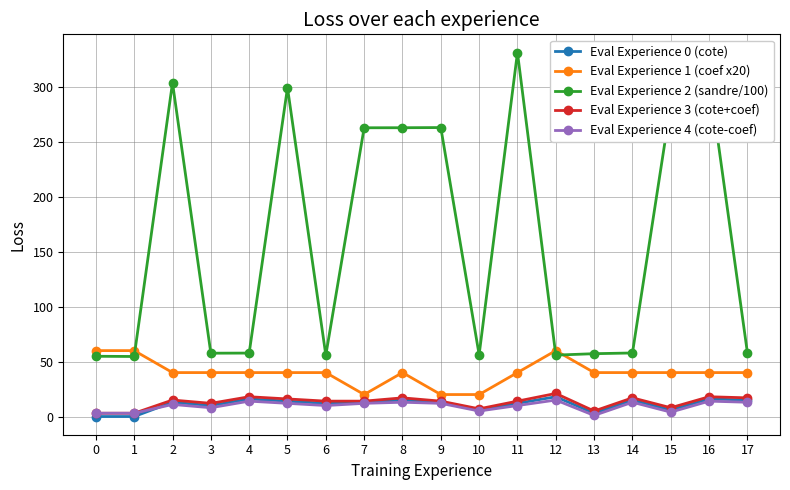

How many lines are shown in the chart?

5